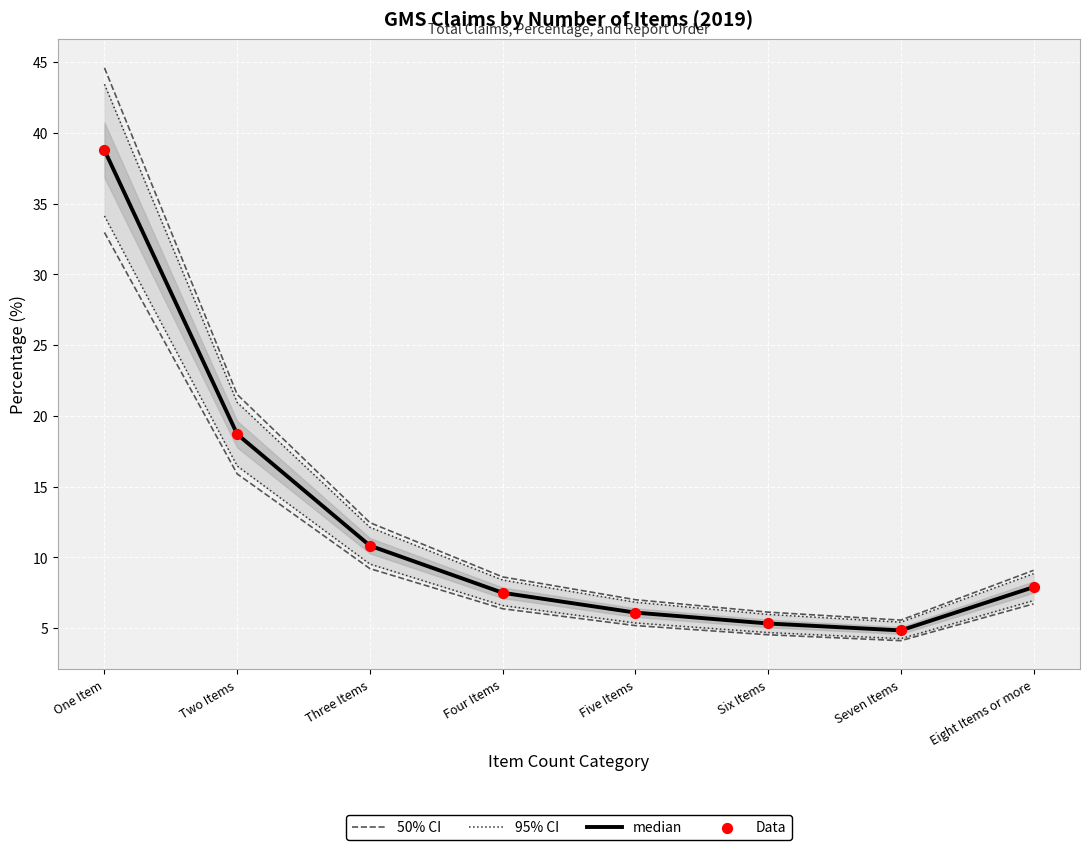

At how many categories does at least one series exceed 37?

1